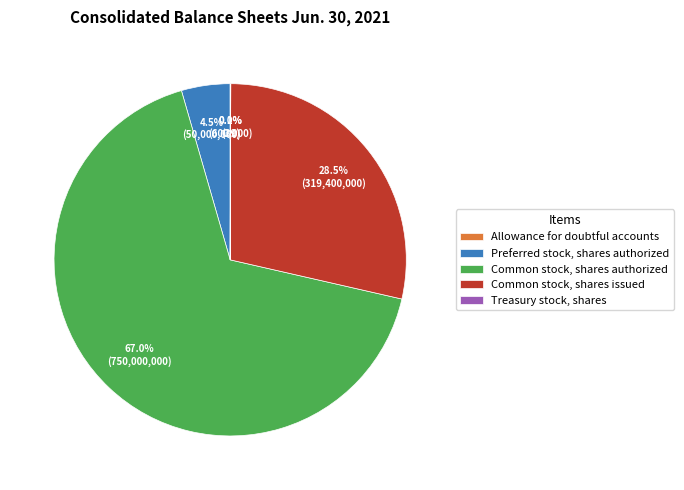

Which has a higher value, Preferred stock, shares authorized or Common stock, shares issued?

Common stock, shares issued